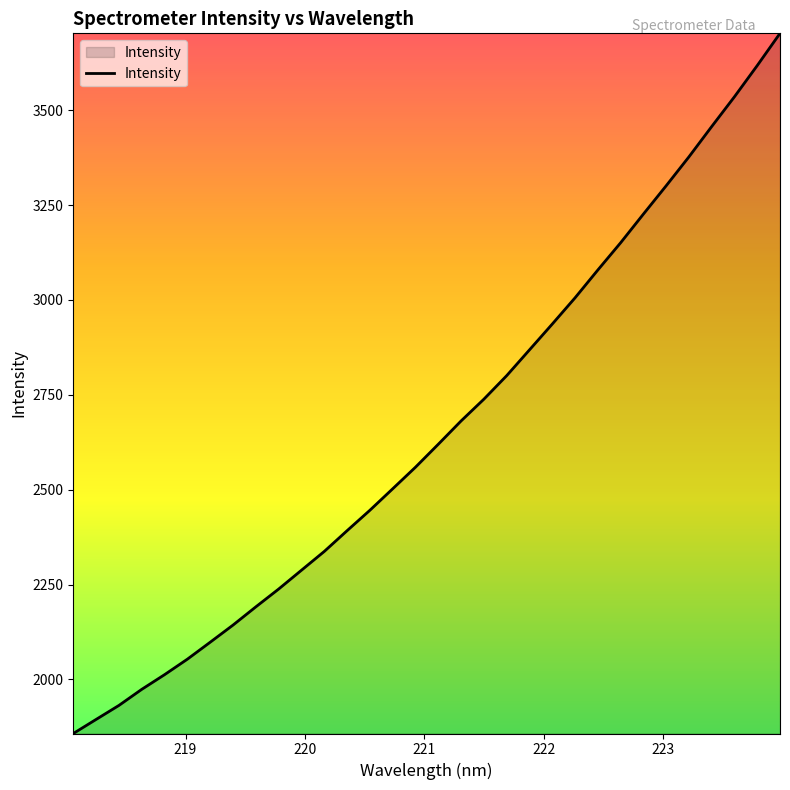

What is the maximum value shown in the chart?

3702.5